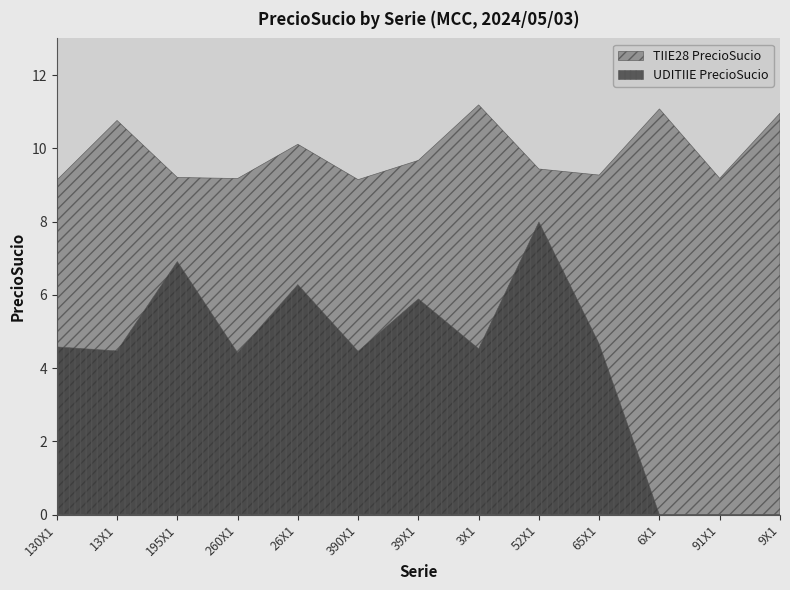

At how many categories does at least one series exceed 9?

13